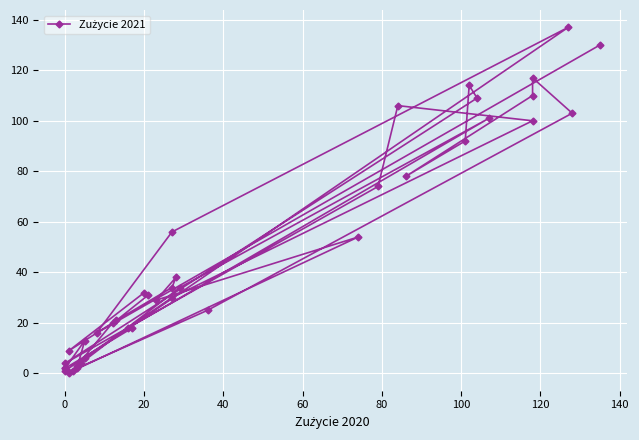

How many lines are shown in the chart?

1